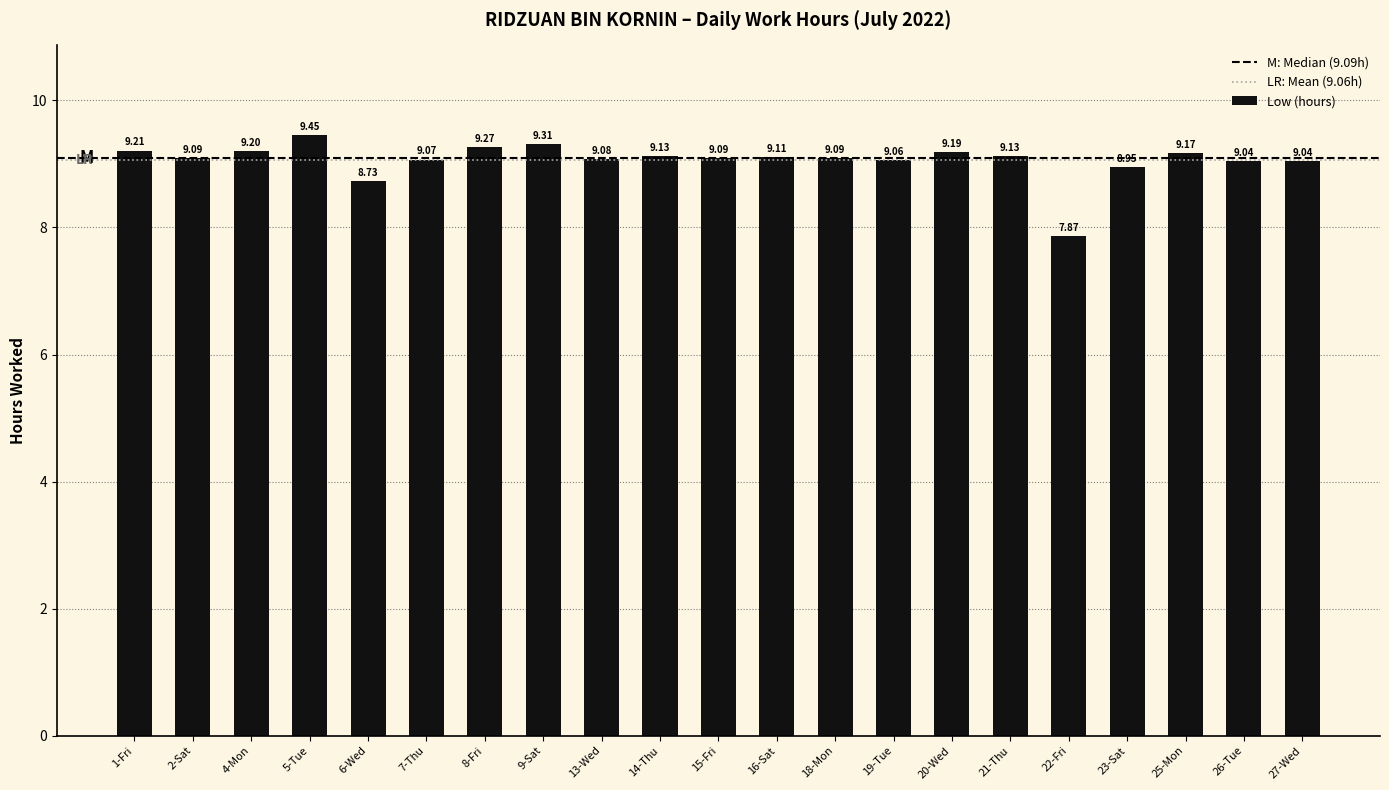

What is the sum of the values at 26-Tue and 6-Wed?

17.8